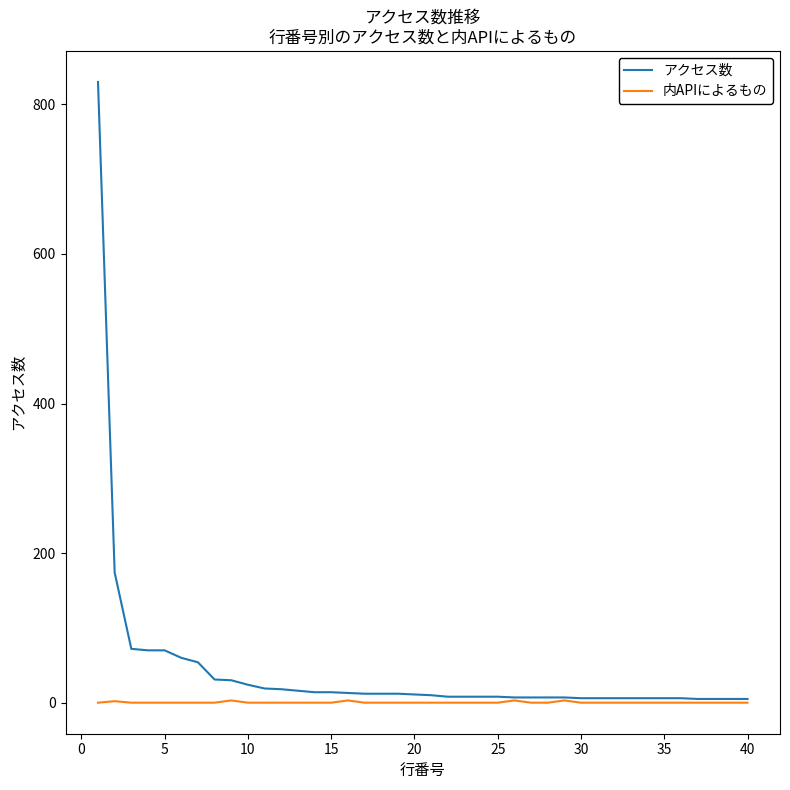

Which series has the largest total across all categories?

アクセス数